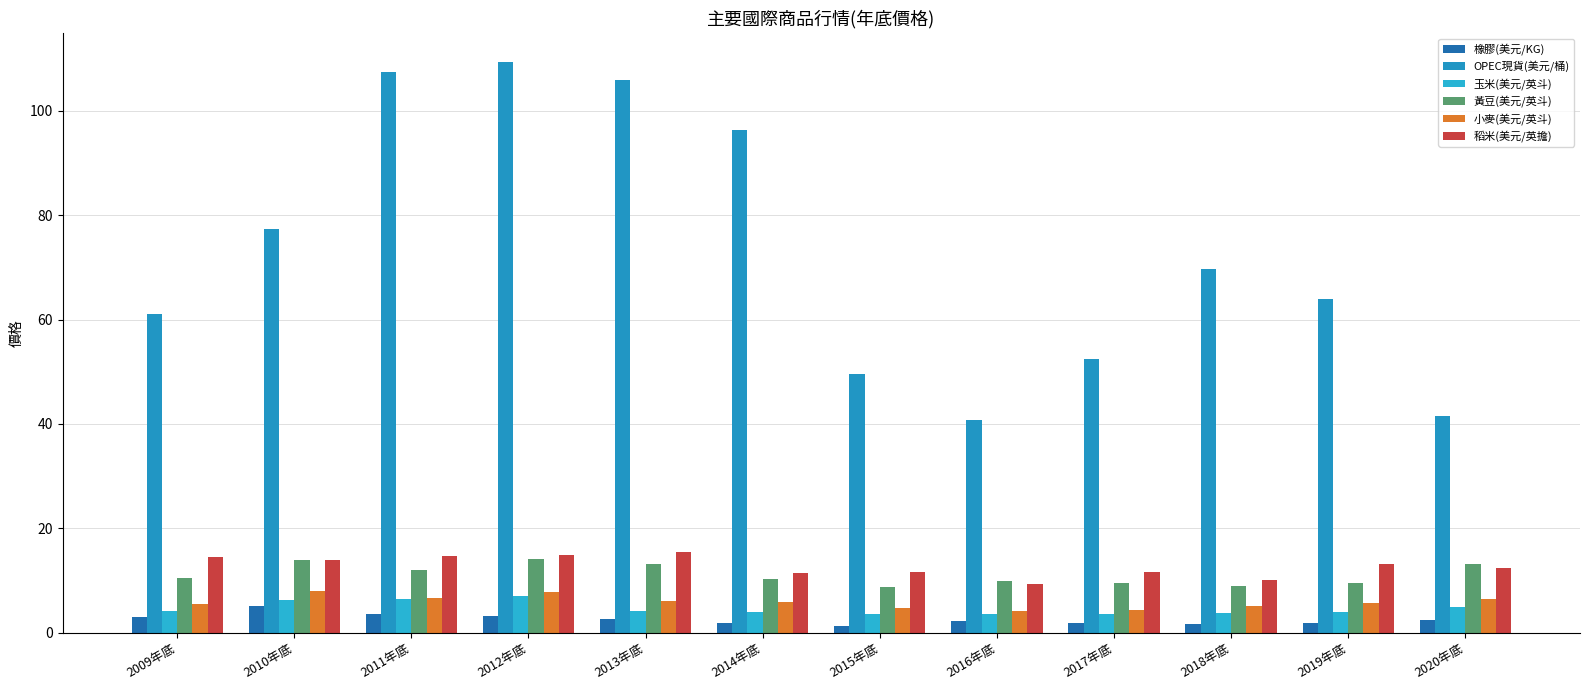

What is the minimum value shown in the chart?

1.3